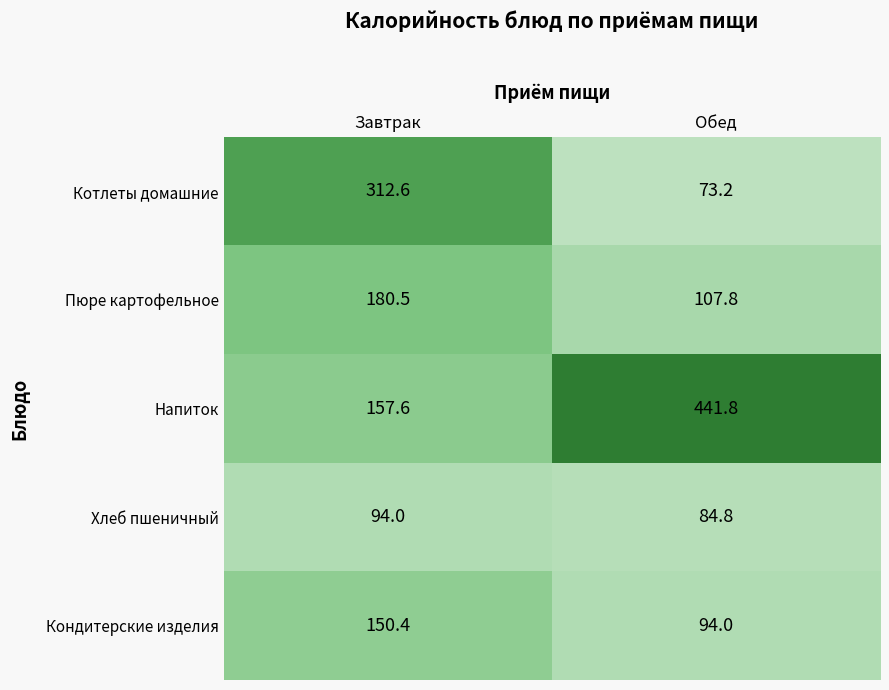

At which category does the chart reach its peak across all series?

Обед